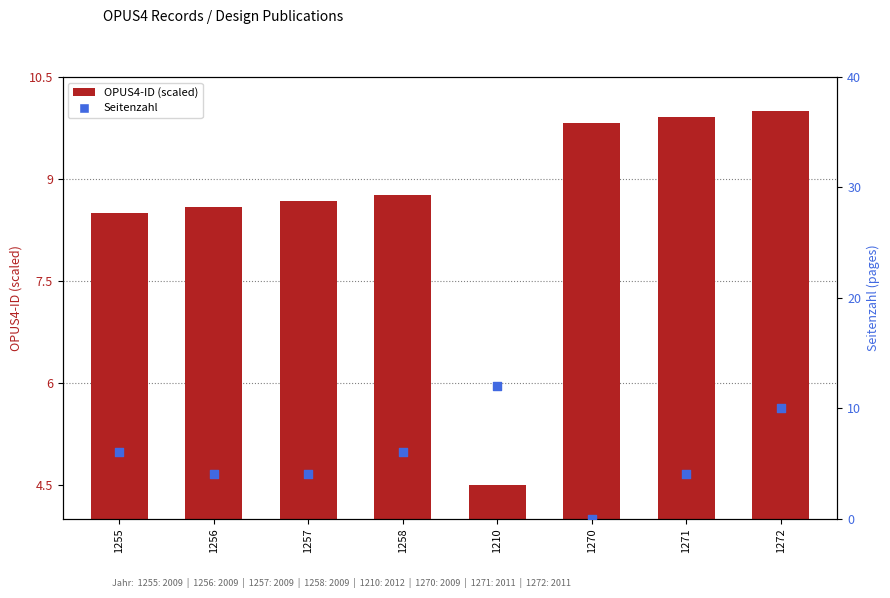

Which series reaches the minimum Y coordinate?

Seitenzahl